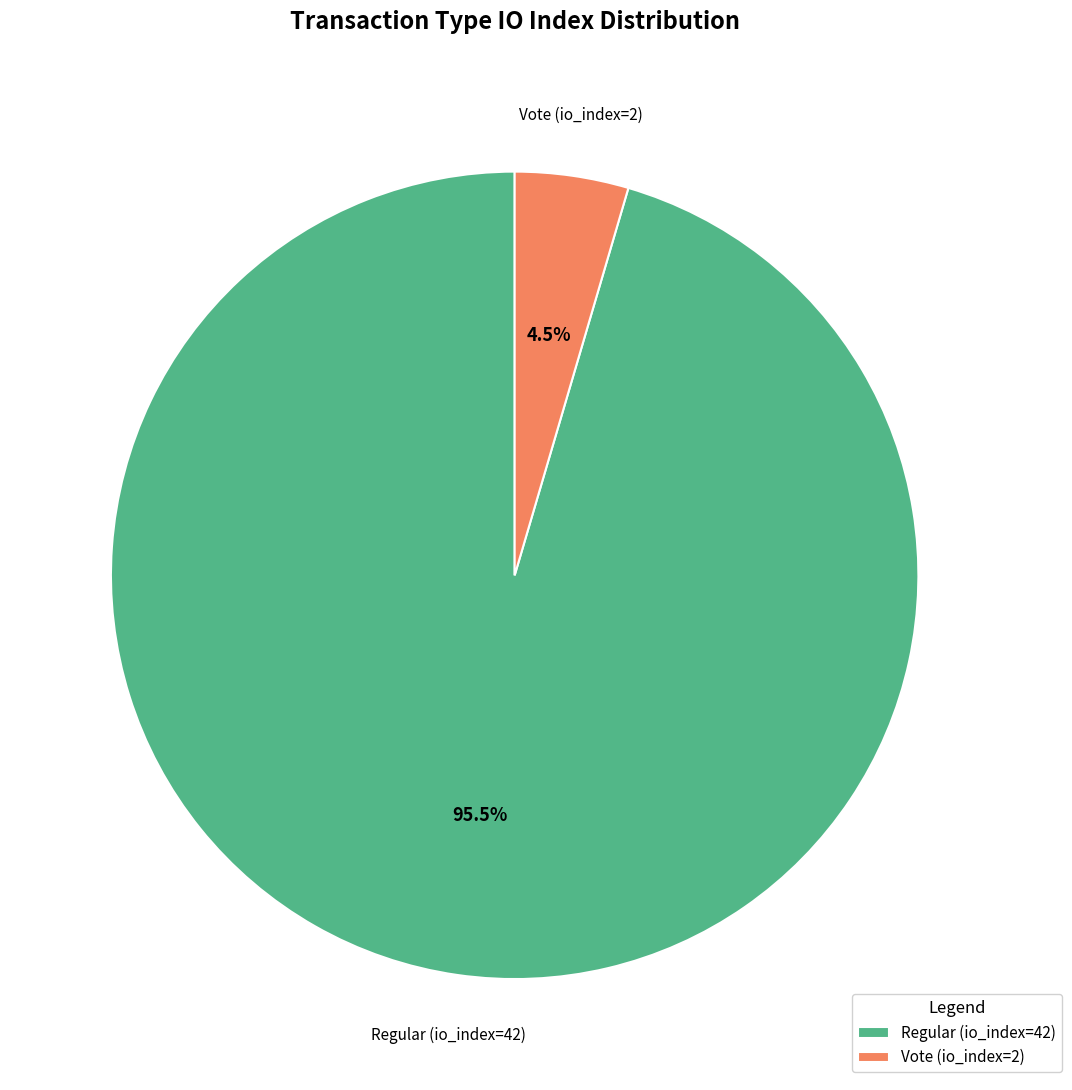

Which category accounts for the majority?

Regular (io_index=42)